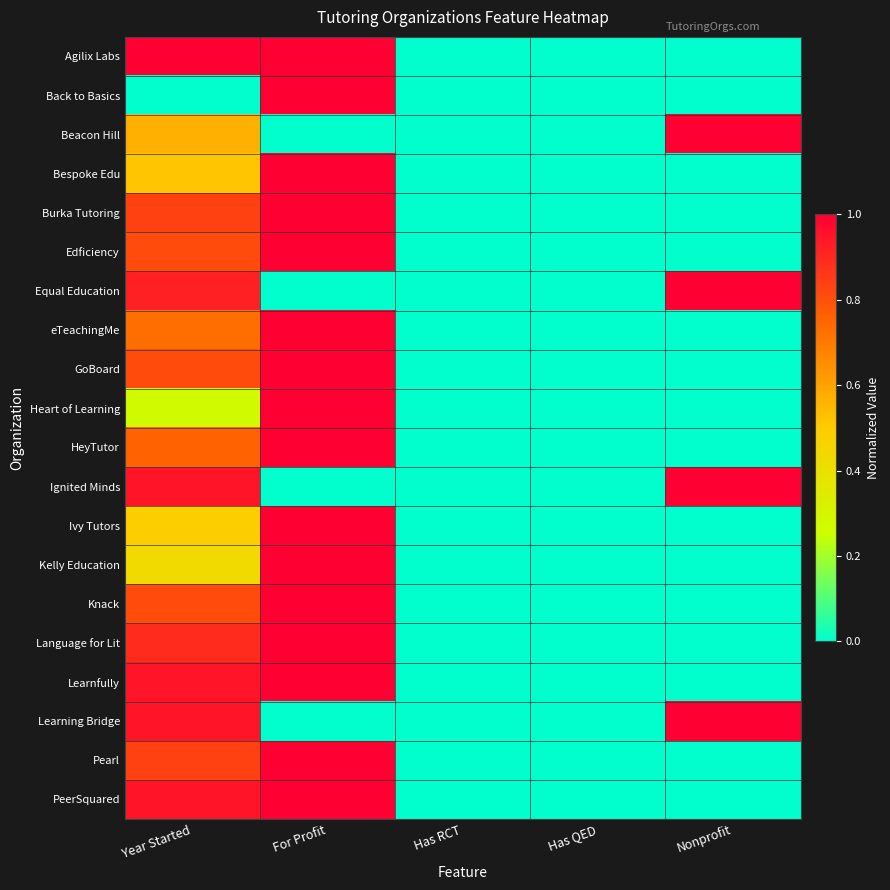

Reading right to left, transcribe all the data shown in this chart.

Agilix Labs: Nonprofit=0.0	Has QED=0.0	Has RCT=0.0	For Profit=1.0	Year Started=1.0
Back to Basics: Nonprofit=0.0	Has QED=0.0	Has RCT=0.0	For Profit=1.0	Year Started=0.0
Beacon Hill: Nonprofit=1.0	Has QED=0.0	Has RCT=0.0	For Profit=0.0	Year Started=0.6
Bespoke Edu: Nonprofit=0.0	Has QED=0.0	Has RCT=0.0	For Profit=1.0	Year Started=0.5
Burka Tutoring: Nonprofit=0.0	Has QED=0.0	Has RCT=0.0	For Profit=1.0	Year Started=0.8
Edficiency: Nonprofit=0.0	Has QED=0.0	Has RCT=0.0	For Profit=1.0	Year Started=0.8
Equal Education: Nonprofit=1.0	Has QED=0.0	Has RCT=0.0	For Profit=0.0	Year Started=0.9
eTeachingMe: Nonprofit=0.0	Has QED=0.0	Has RCT=0.0	For Profit=1.0	Year Started=0.7
GoBoard: Nonprofit=0.0	Has QED=0.0	Has RCT=0.0	For Profit=1.0	Year Started=0.8
Heart of Learning: Nonprofit=0.0	Has QED=0.0	Has RCT=0.0	For Profit=1.0	Year Started=0.3
HeyTutor: Nonprofit=0.0	Has QED=0.0	Has RCT=0.0	For Profit=1.0	Year Started=0.8
Ignited Minds: Nonprofit=1.0	Has QED=0.0	Has RCT=0.0	For Profit=0.0	Year Started=0.9
Ivy Tutors: Nonprofit=0.0	Has QED=0.0	Has RCT=0.0	For Profit=1.0	Year Started=0.5
Kelly Education: Nonprofit=0.0	Has QED=0.0	Has RCT=0.0	For Profit=1.0	Year Started=0.4
Knack: Nonprofit=0.0	Has QED=0.0	Has RCT=0.0	For Profit=1.0	Year Started=0.8
Language for Lit: Nonprofit=0.0	Has QED=0.0	Has RCT=0.0	For Profit=1.0	Year Started=0.9
Learnfully: Nonprofit=0.0	Has QED=0.0	Has RCT=0.0	For Profit=1.0	Year Started=0.9
Learning Bridge: Nonprofit=1.0	Has QED=0.0	Has RCT=0.0	For Profit=0.0	Year Started=0.9
Pearl: Nonprofit=0.0	Has QED=0.0	Has RCT=0.0	For Profit=1.0	Year Started=0.8
PeerSquared: Nonprofit=0.0	Has QED=0.0	Has RCT=0.0	For Profit=1.0	Year Started=0.9